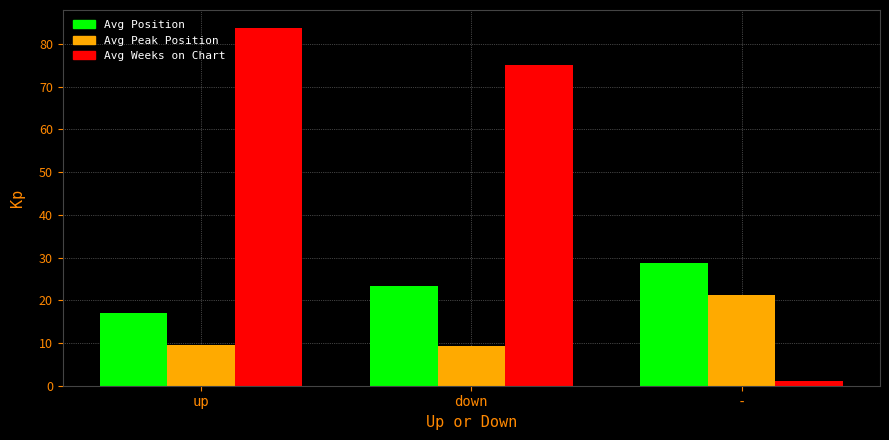

Which label corresponds to the smallest value in the chart?

-